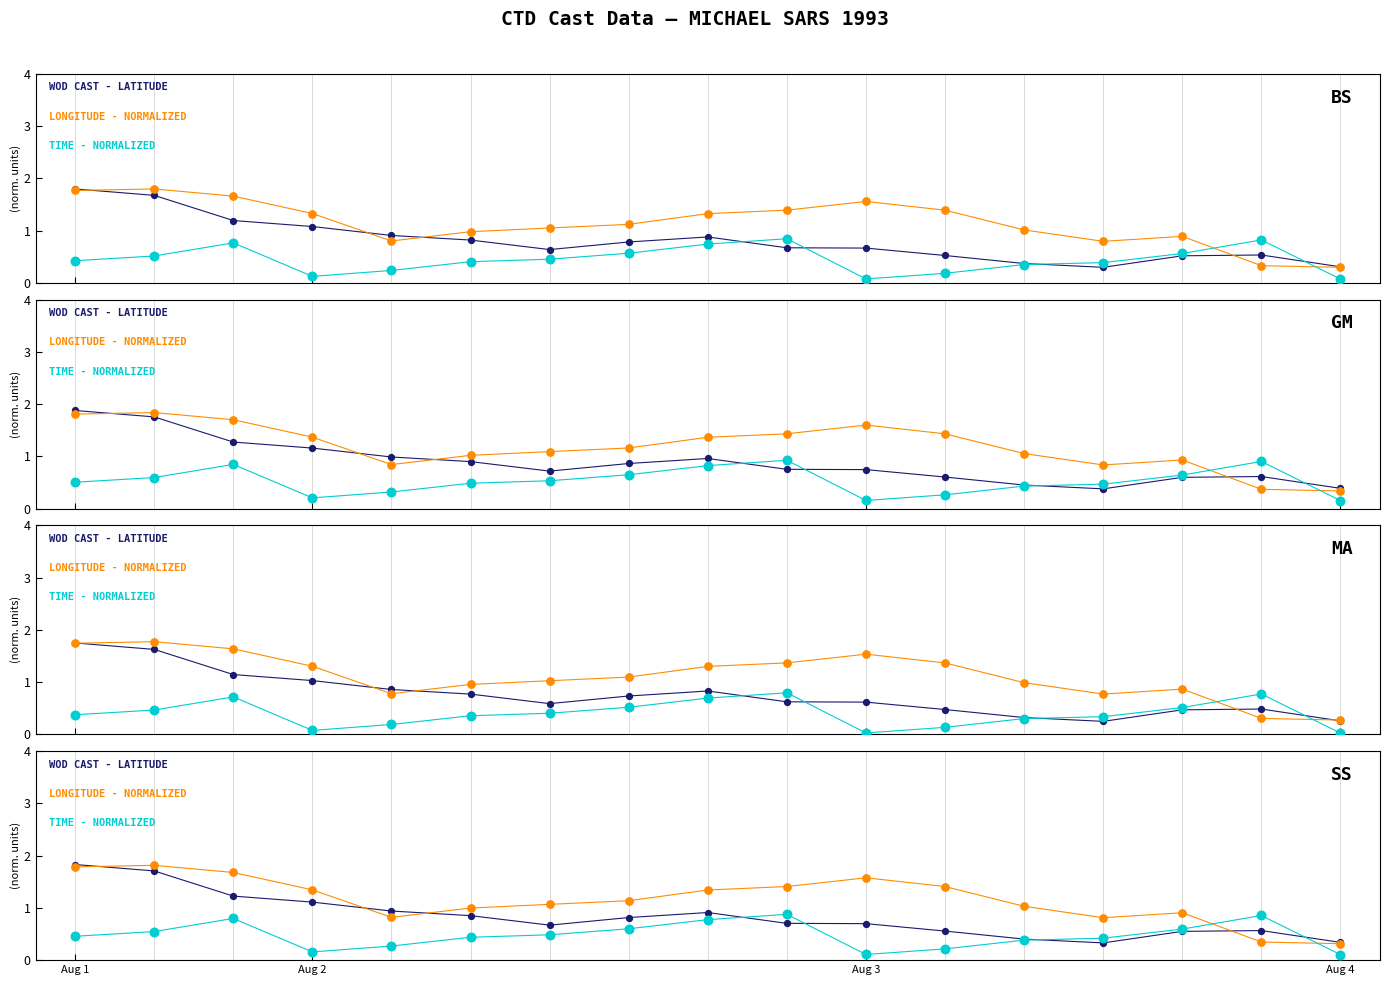

Which series has the largest total across all categories?

LONGITUDE - NORMALIZED